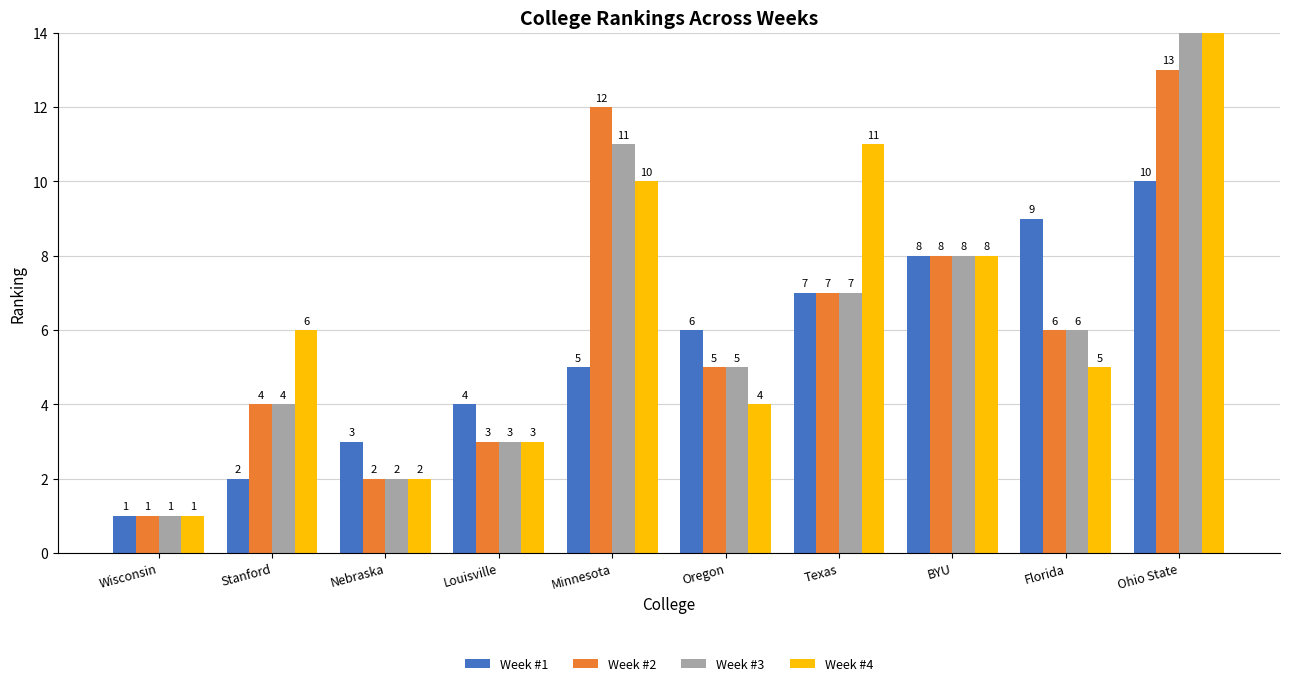

How many categories are shown in the chart?

10